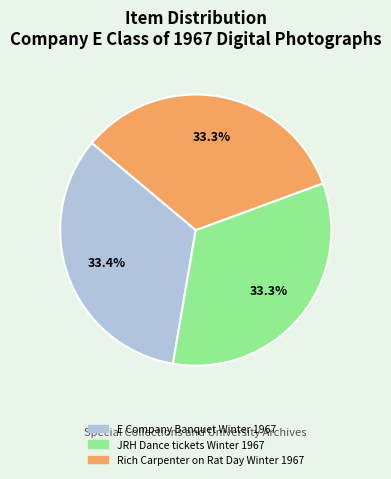

What is the ratio of the value at E Company Banquet Winter 1967 to the value at JRH Dance tickets Winter 1967?

1.0